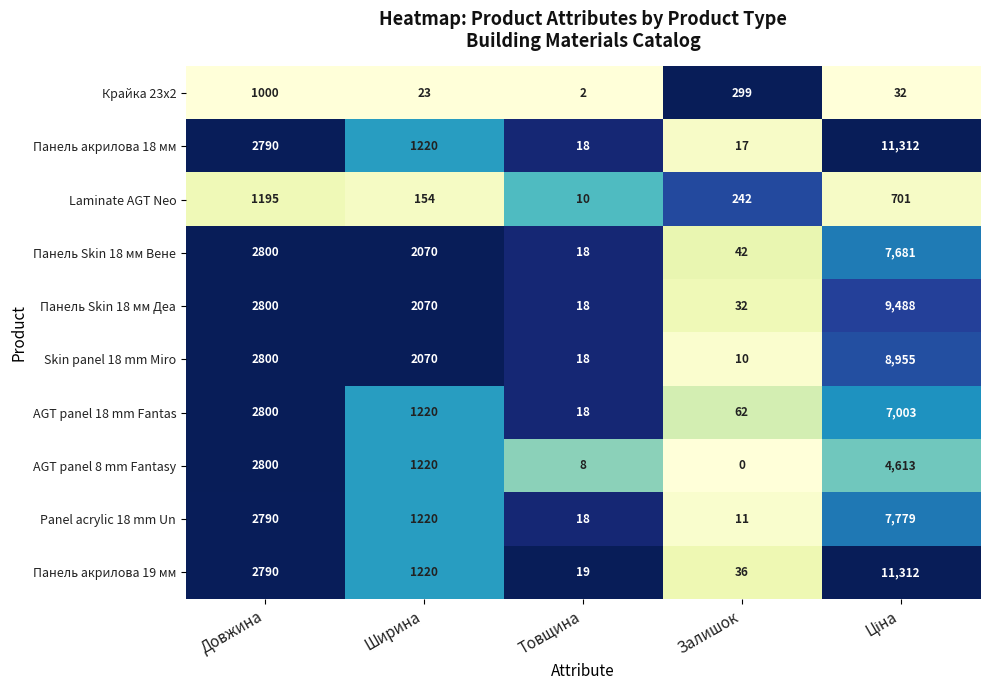

The Панель Skin 18 мм Вене series shows 4542 at Довжина. True or false?

False